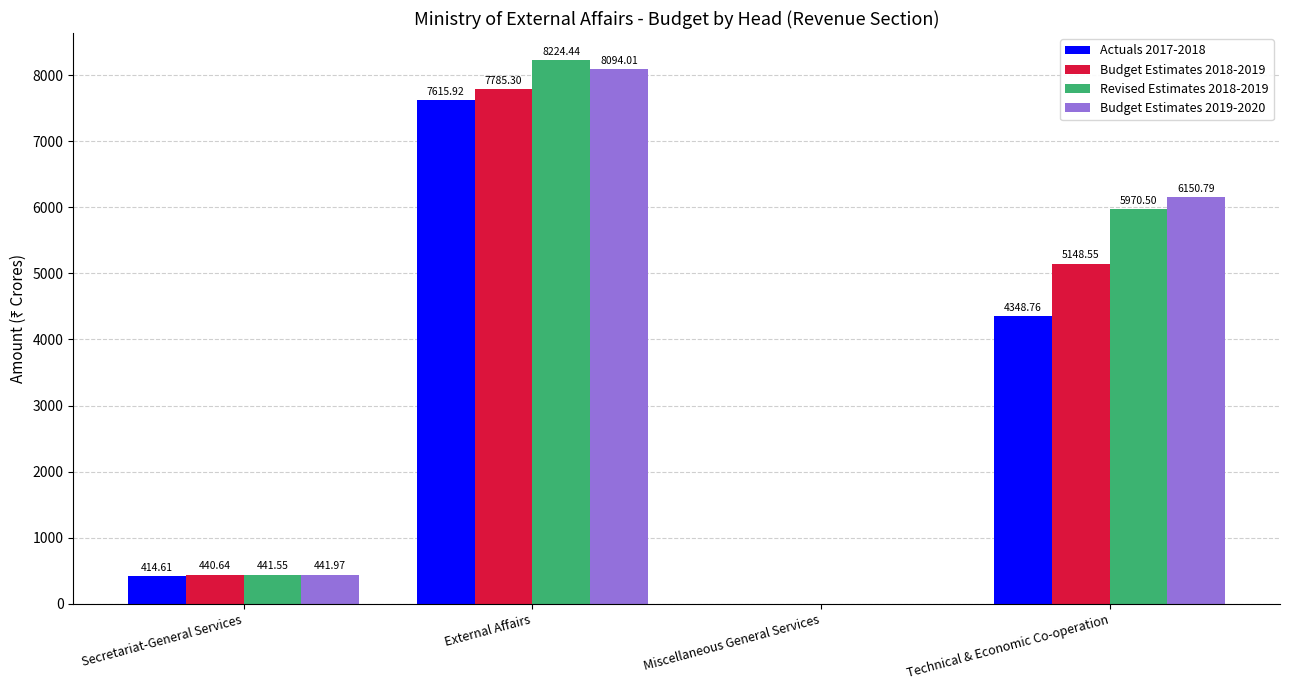

How many groups of bars are there?

4